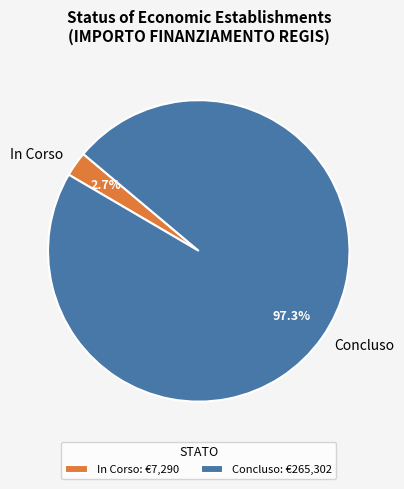

What percentage is NOT represented by Concluso?

2.7%